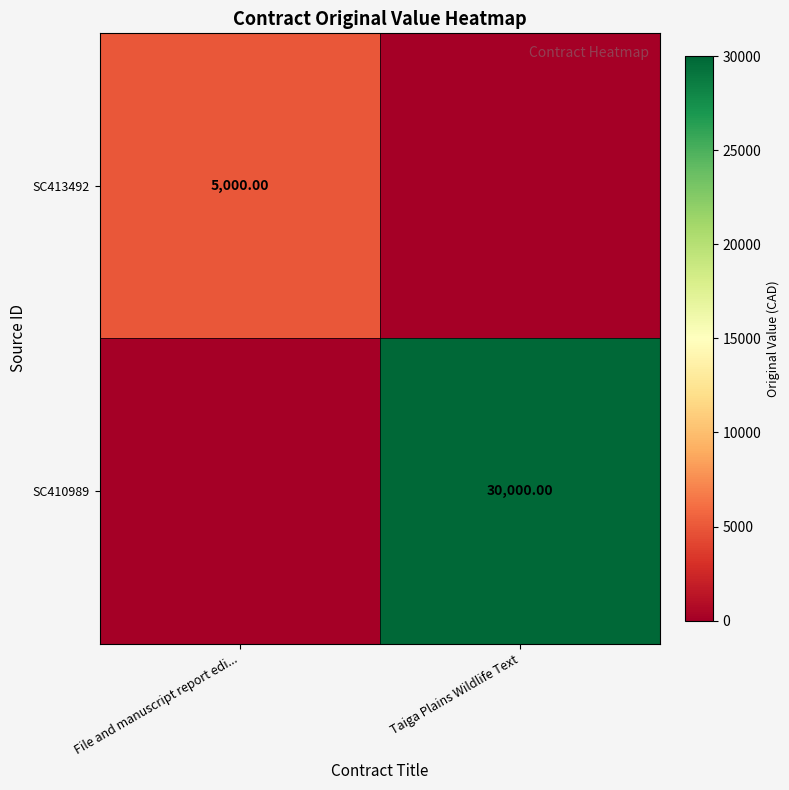

At which category does the chart reach its minimum across all series?

Taiga Plains Wildlife Text